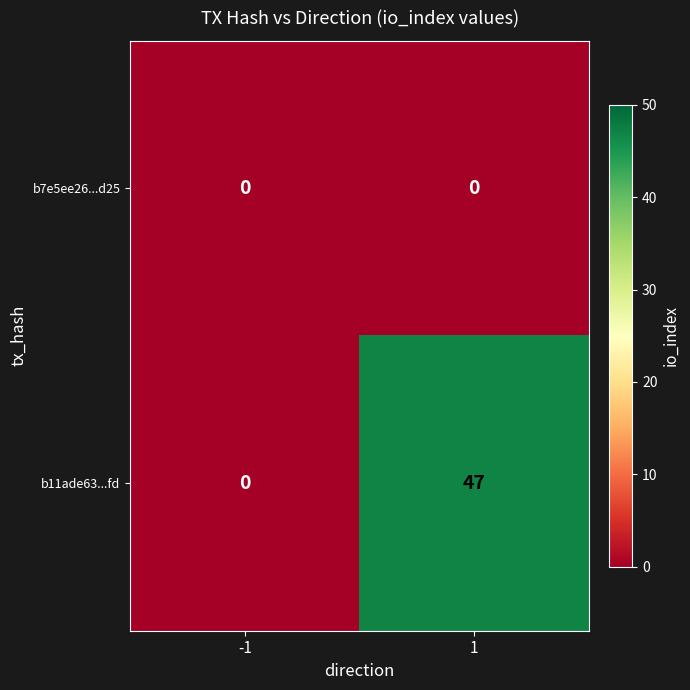

List the series in order of their overall mean, lowest first.

b7e5ee26...d25, b11ade63...fd